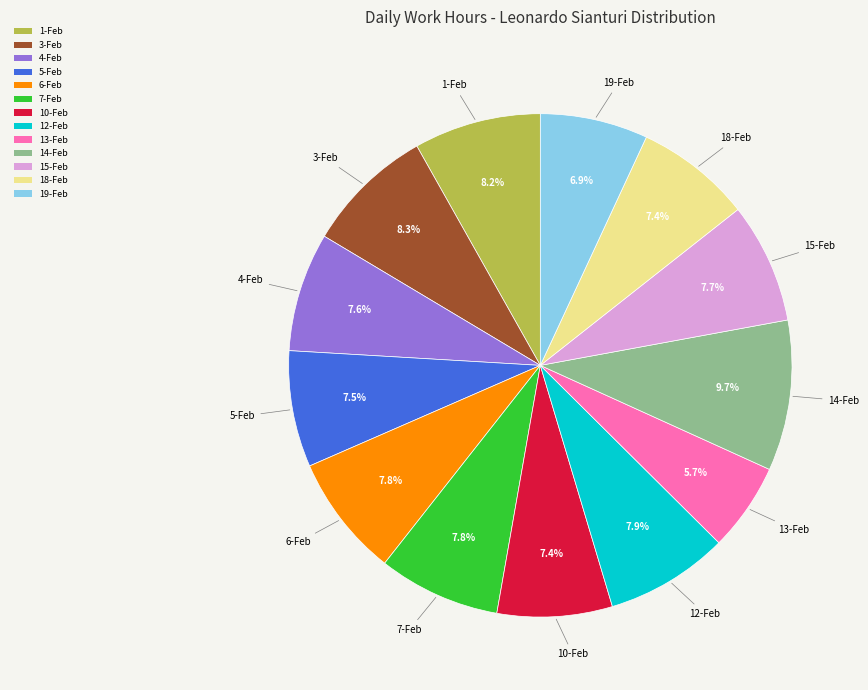

Is the sum of 19-Feb and 15-Feb greater than half?

No